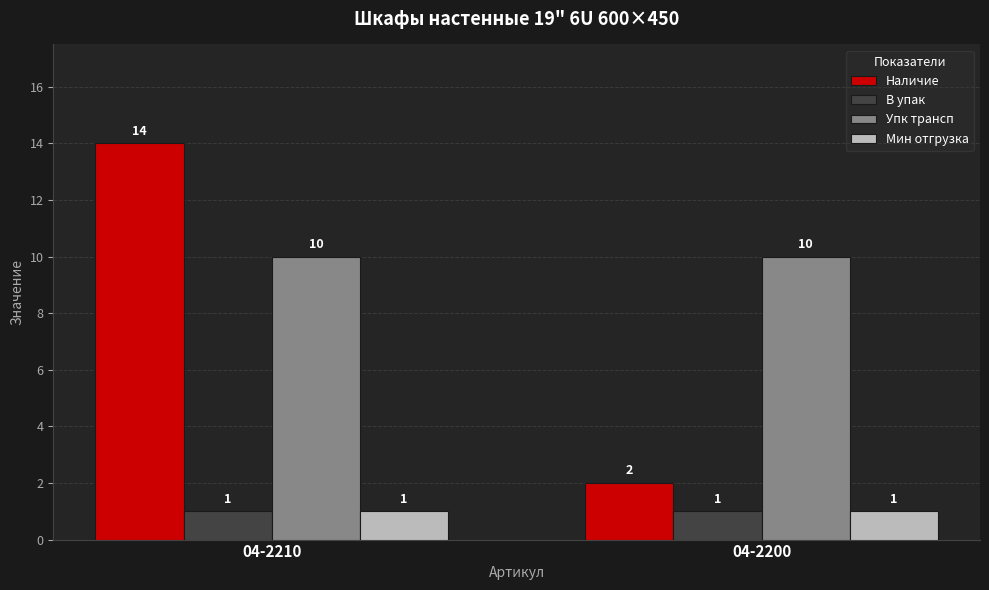

What is the value of the Мин отгрузка bar at the 2nd from the left?

1